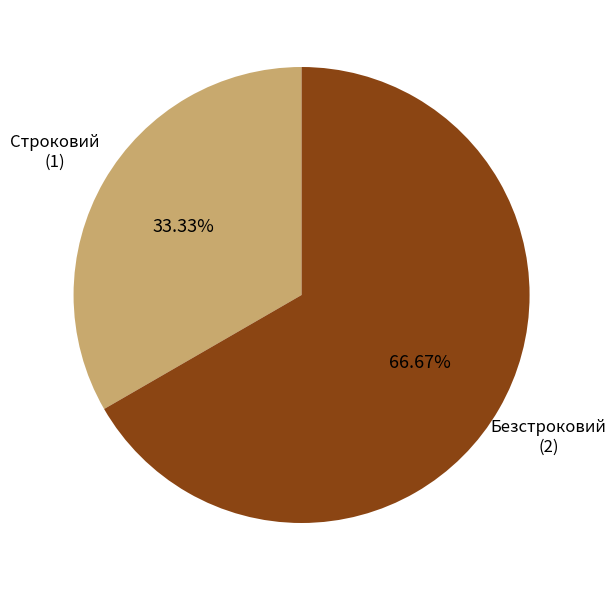

Does any single category account for the majority?

Yes